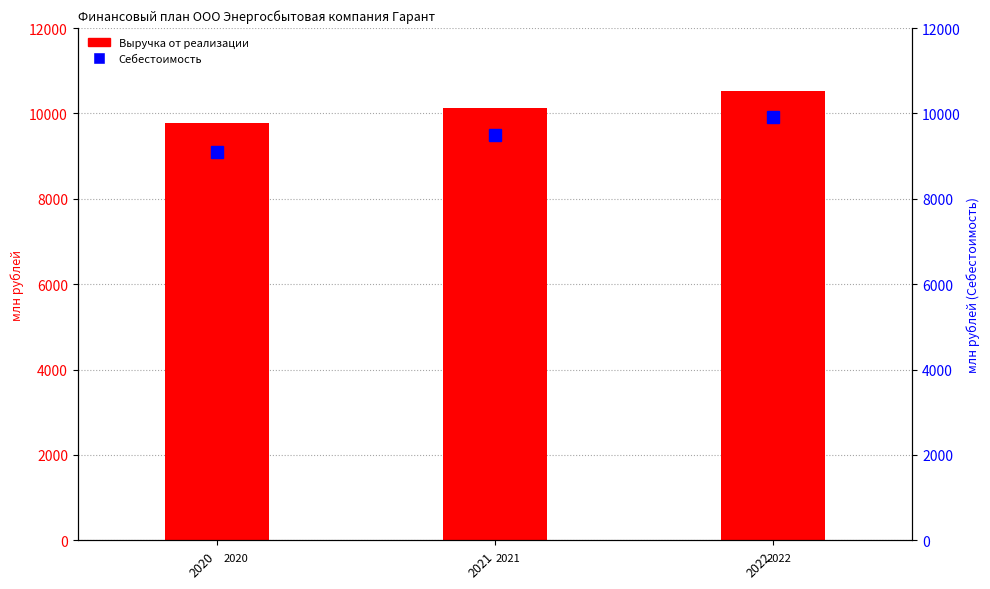

At 2020, list the series in order from smallest to largest.

Себестоимость, Выручка от реализации